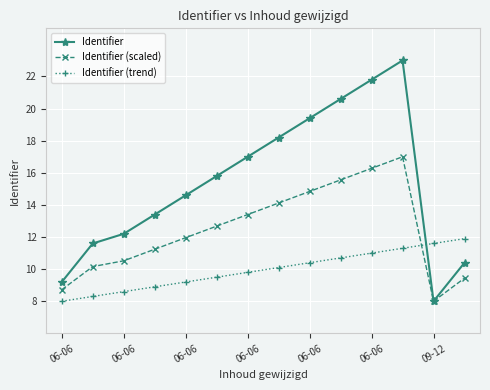

Reading left to right, extract all data points from this chart.

Identifier: 9.2	11.6	12.2	13.4	14.6	15.8	17.0	18.2	19.4	20.6	21.8	23.0	8.0	10.4
Identifier (scaled): 8.7	10.2	10.5	11.2	12.0	12.7	13.4	14.1	14.8	15.6	16.3	17.0	8.0	9.4
Identifier (trend): 8.0	8.3	8.6	8.9	9.2	9.5	9.8	10.1	10.4	10.7	11.0	11.3	11.6	11.9